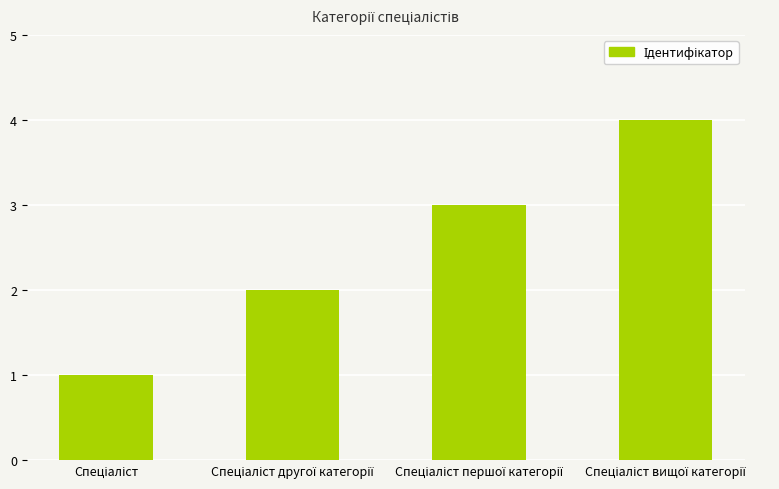

What is the difference between the maximum and minimum values?

3